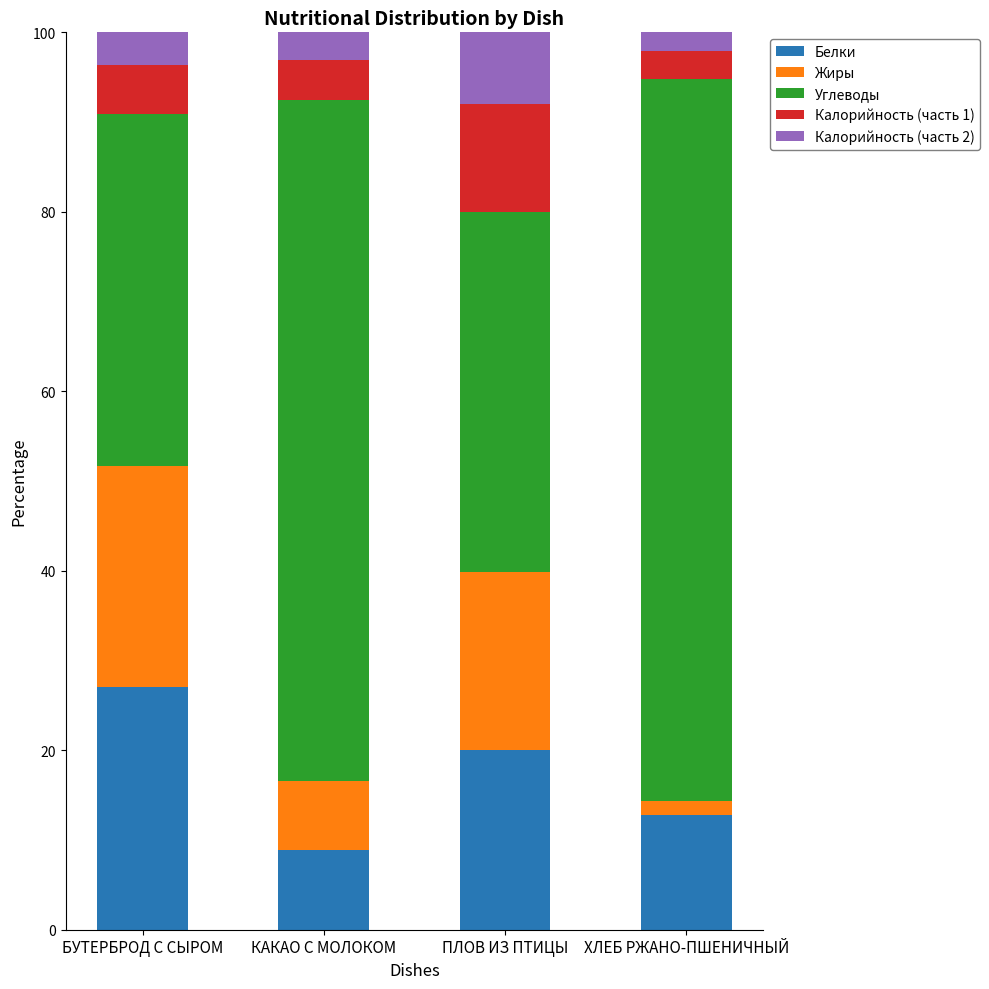

What is the total value across all series at БУТЕРБРОД С СЫРОМ?

100.0